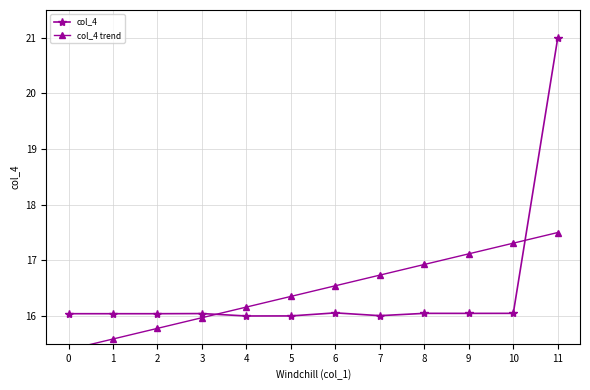

What is the value of the col_4 point at the 5th from the left?

16.0